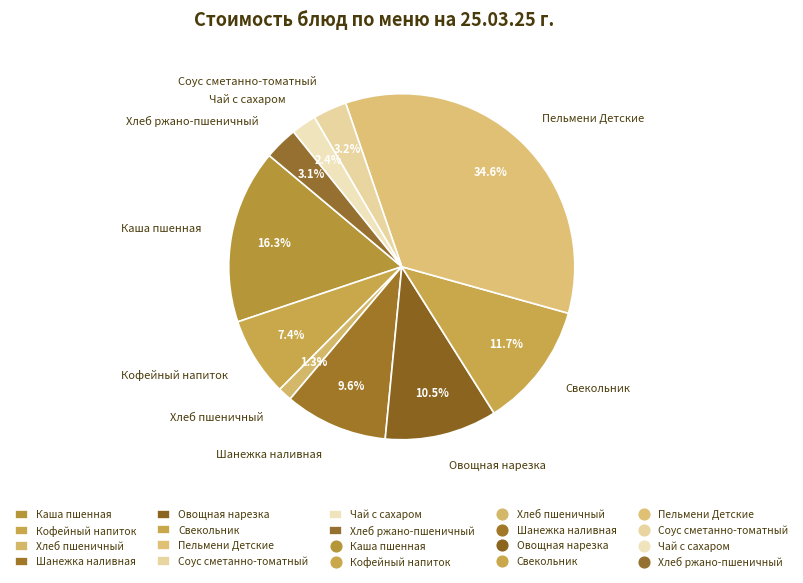

Is Кофейный напиток the majority of the pie?

No